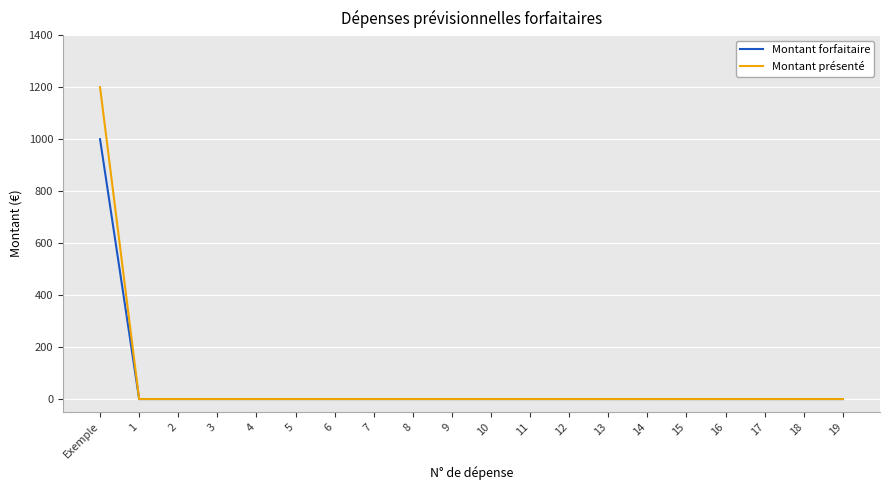

Which category has the highest value in the Montant présenté series?

Exemple